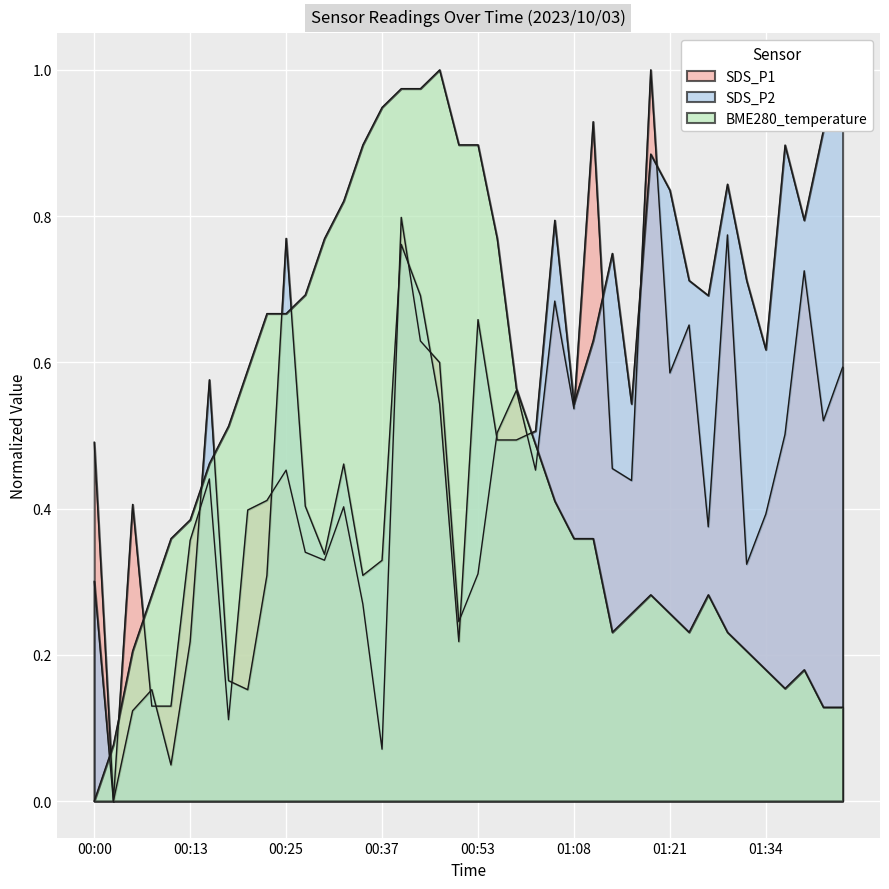

How many series are shown in this chart?

3